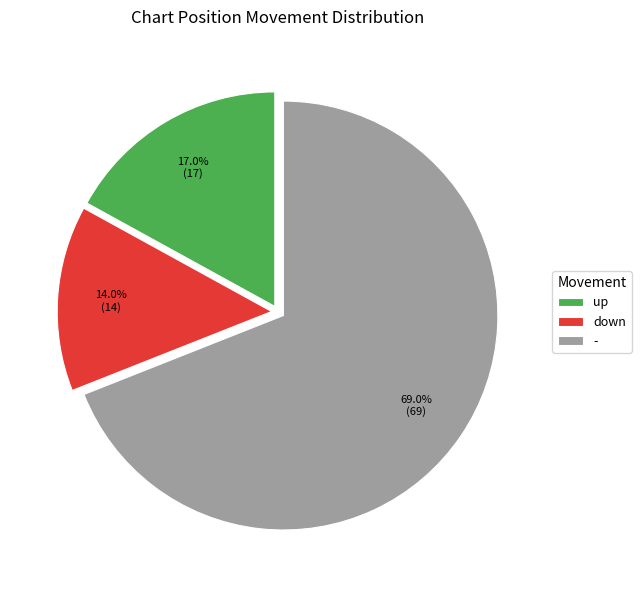

To the nearest percent, what percentage of the pie is down?

14%